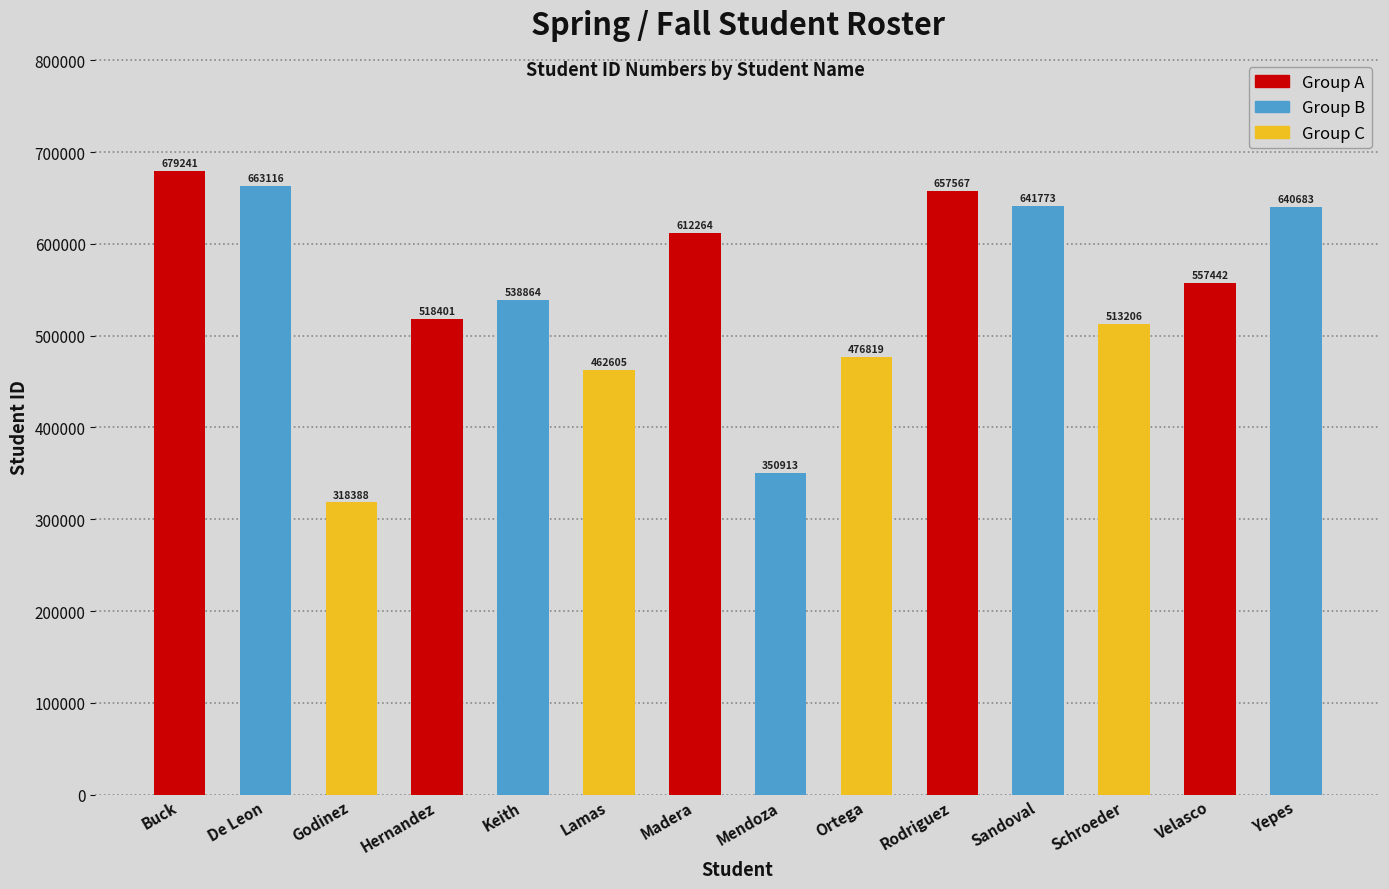

What is the sum of the values at Hernandez and Schroeder?

1031607